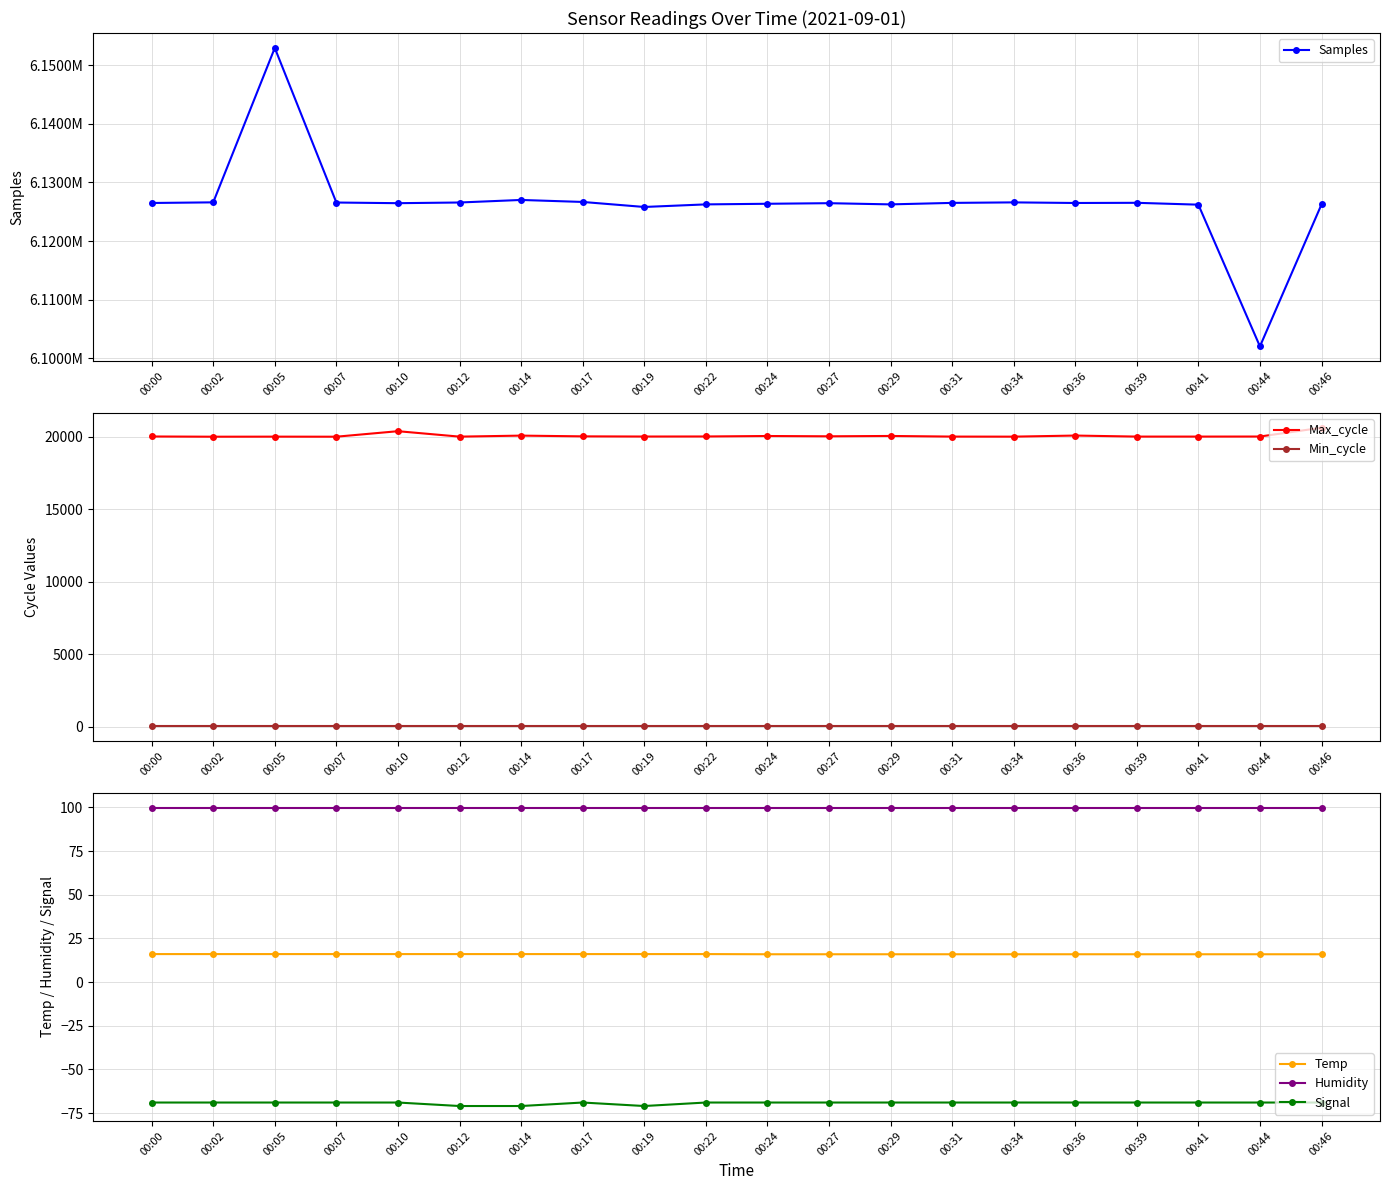

Rank the series by their maximum value, from highest to lowest.

Samples, Max_cycle, Humidity, Min_cycle, Temp, Signal